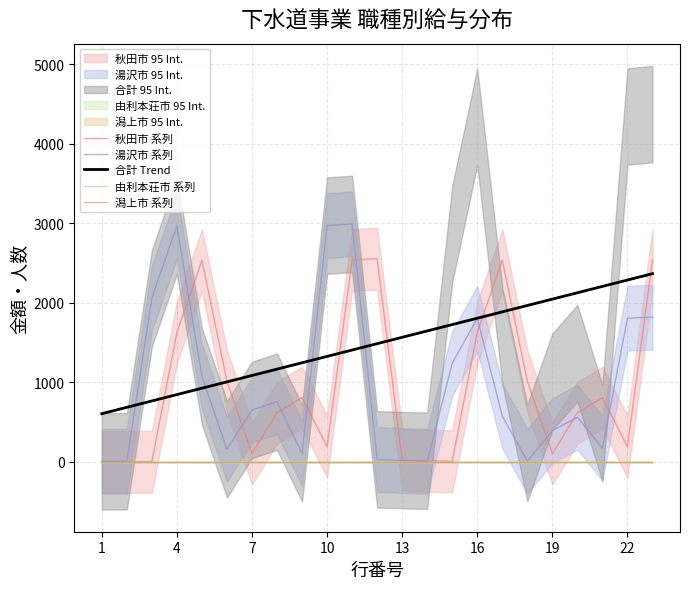

Which series has the largest range (max minus min)?

湯沢市 系列